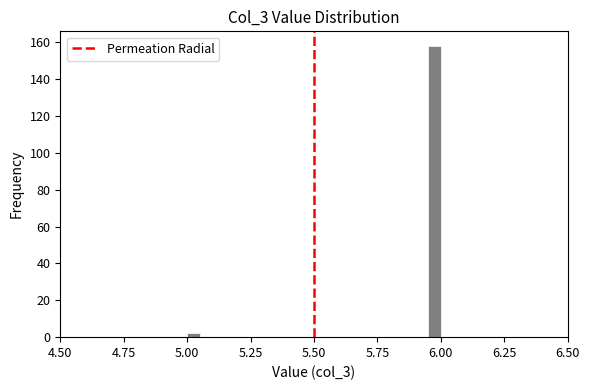

Around what value on the x-axis is the tallest bar? Give the approximate position of its centre, as read against the axis.

6.00